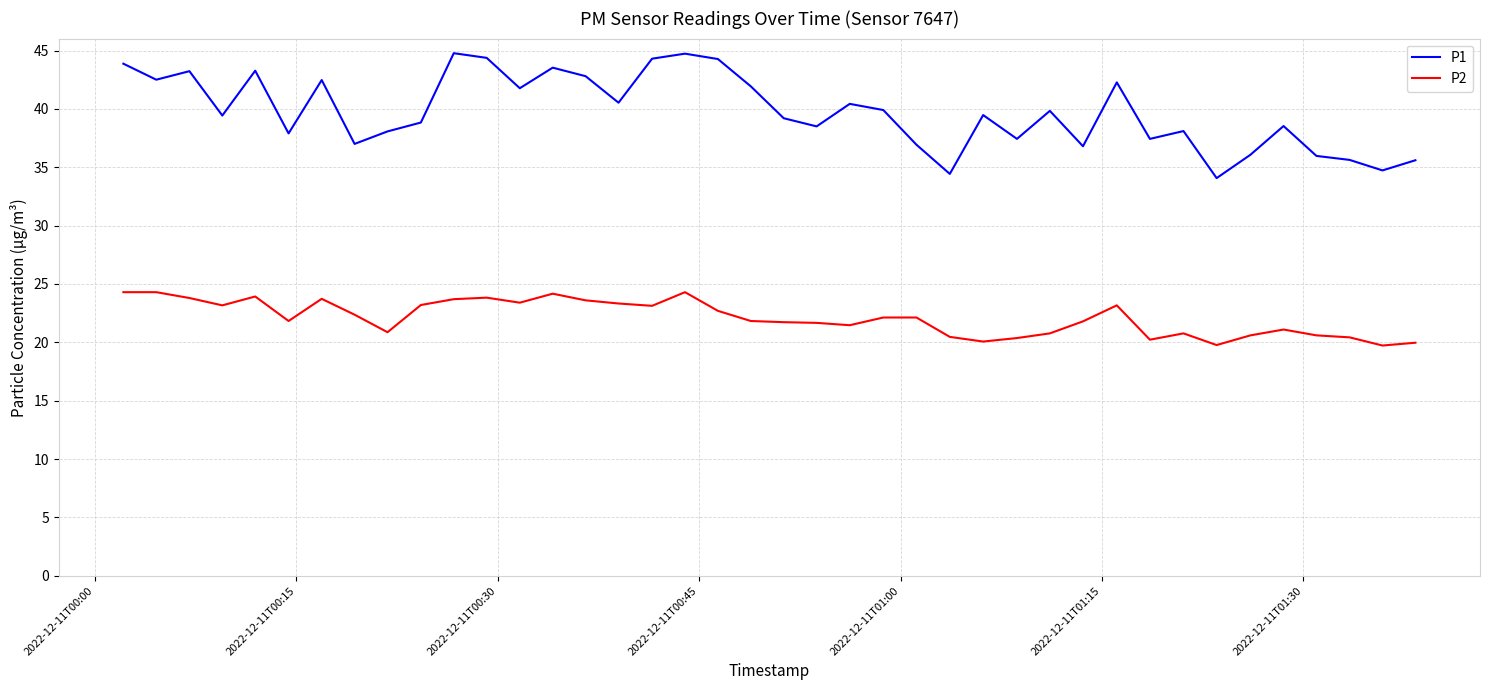

What is the highest value of the P2 series?

24.3